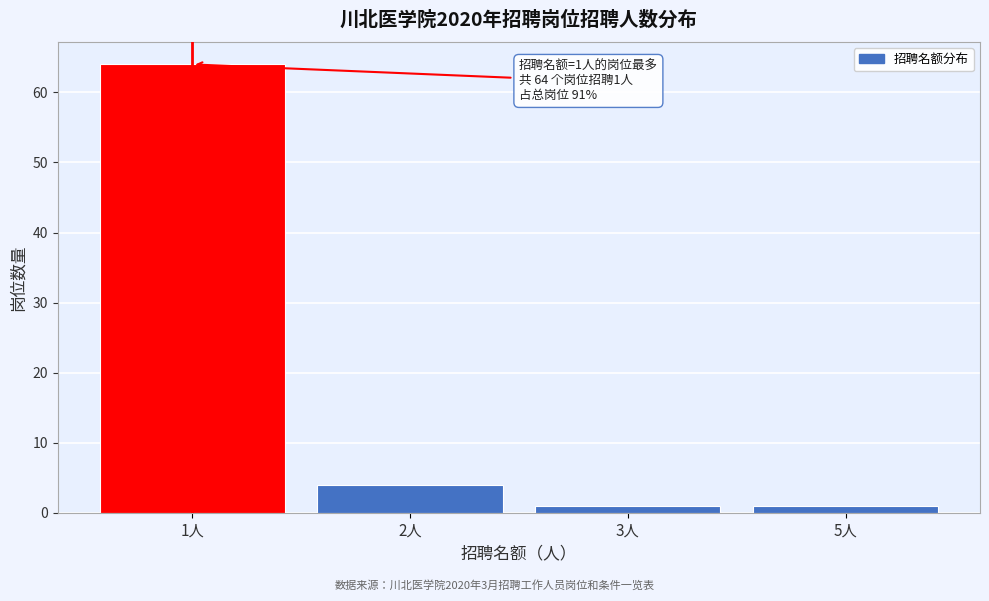

Reading left to right, what are all the values shown in this chart?

64	4	1	1